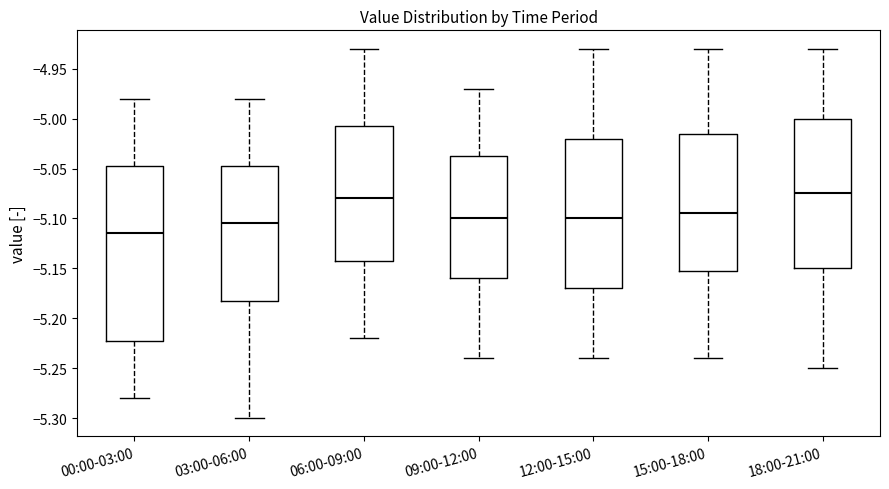

Reading left to right, read every box against the y-axis: the position of its median line, the range the box covers, and the ends of its whiskers. The values are not printed on the chart, so give them approximately, as read against the axis.

00:00-03:00: median -5.115, box -5.220 to -5.045, whiskers -5.280 to -4.980
03:00-06:00: median -5.105, box -5.180 to -5.045, whiskers -5.300 to -4.980
06:00-09:00: median -5.080, box -5.140 to -5.005, whiskers -5.220 to -4.930
09:00-12:00: median -5.100, box -5.160 to -5.035, whiskers -5.240 to -4.970
12:00-15:00: median -5.100, box -5.170 to -5.020, whiskers -5.240 to -4.930
15:00-18:00: median -5.095, box -5.150 to -5.015, whiskers -5.240 to -4.930
18:00-21:00: median -5.075, box -5.150 to -5.000, whiskers -5.250 to -4.930